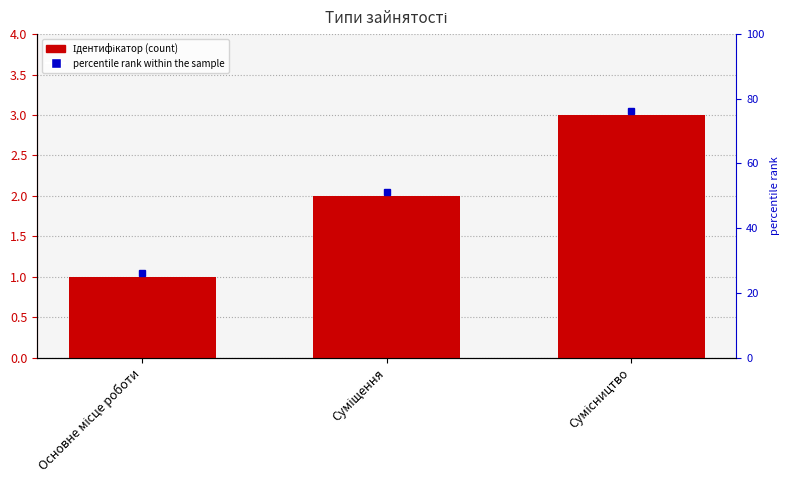

Reading left to right, list all the values displayed in this chart.

1	2	3